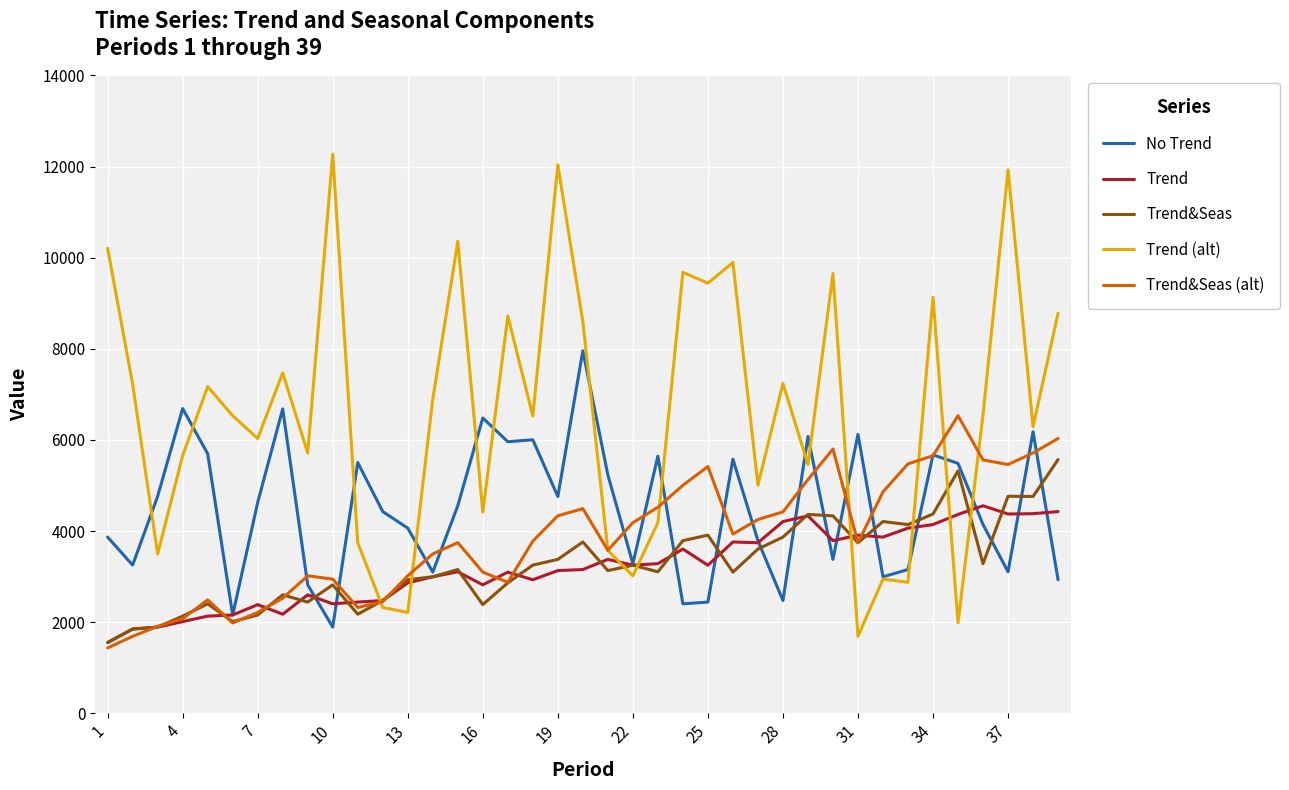

List the series in order of their peak value, highest first.

Trend (alt), No Trend, Trend&Seas (alt), Trend&Seas, Trend